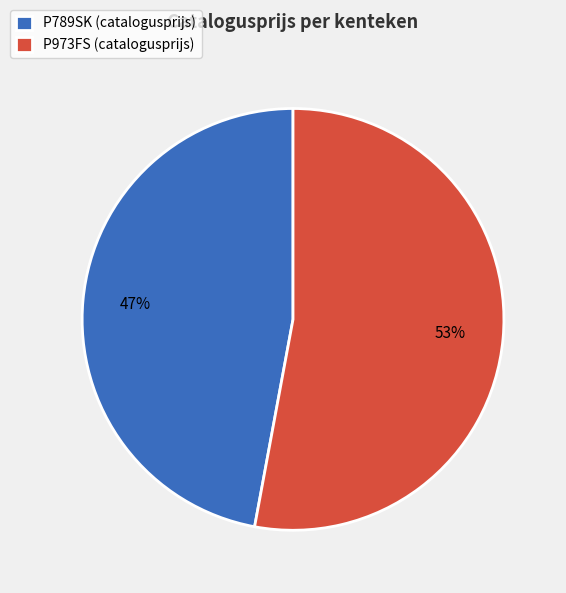

To the nearest percent, what is the average slice percentage?

50%